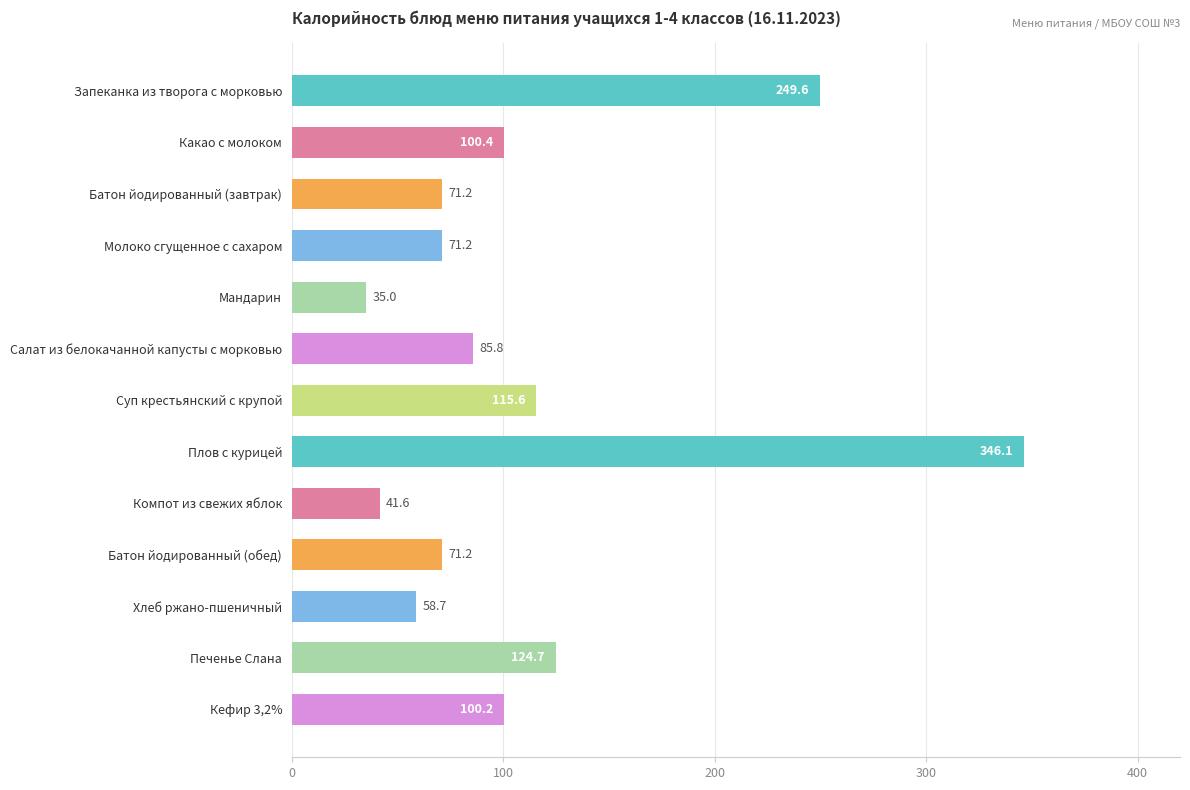

What is the sum of all values?

1471.3